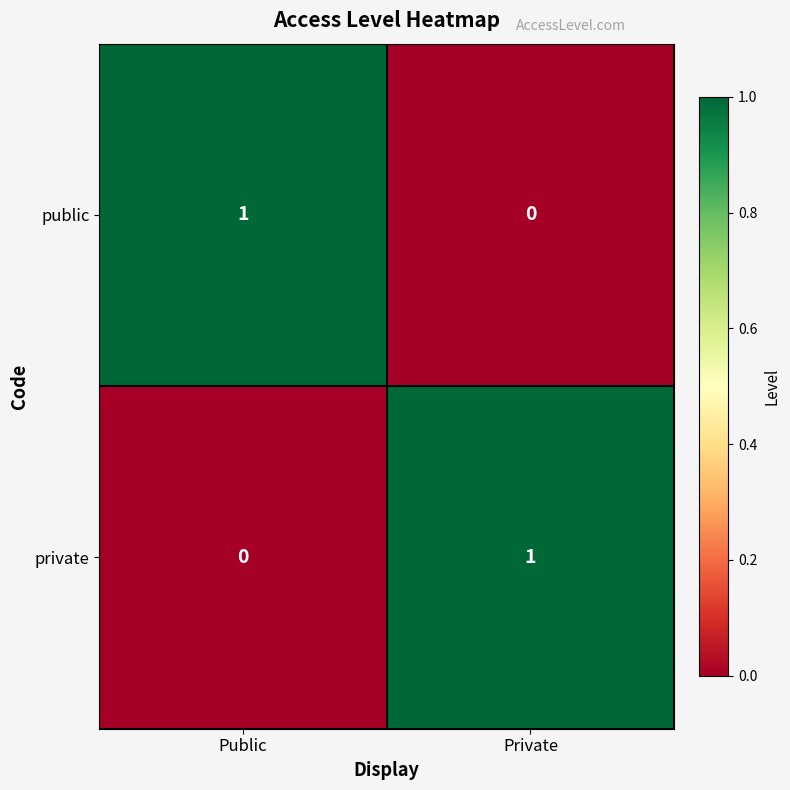

What is the spread (max minus min) of values at Private?

1